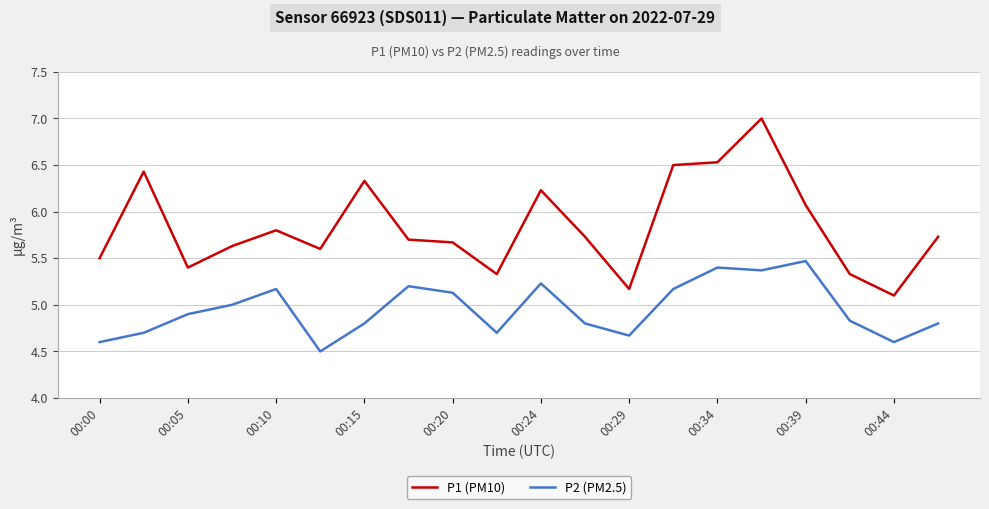

Is this an area chart (filled region under the line)?

No